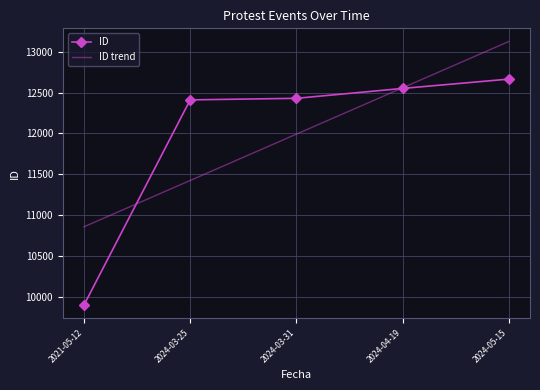

After their last crossing, which series has the higher values: ID trend or ID?

ID trend